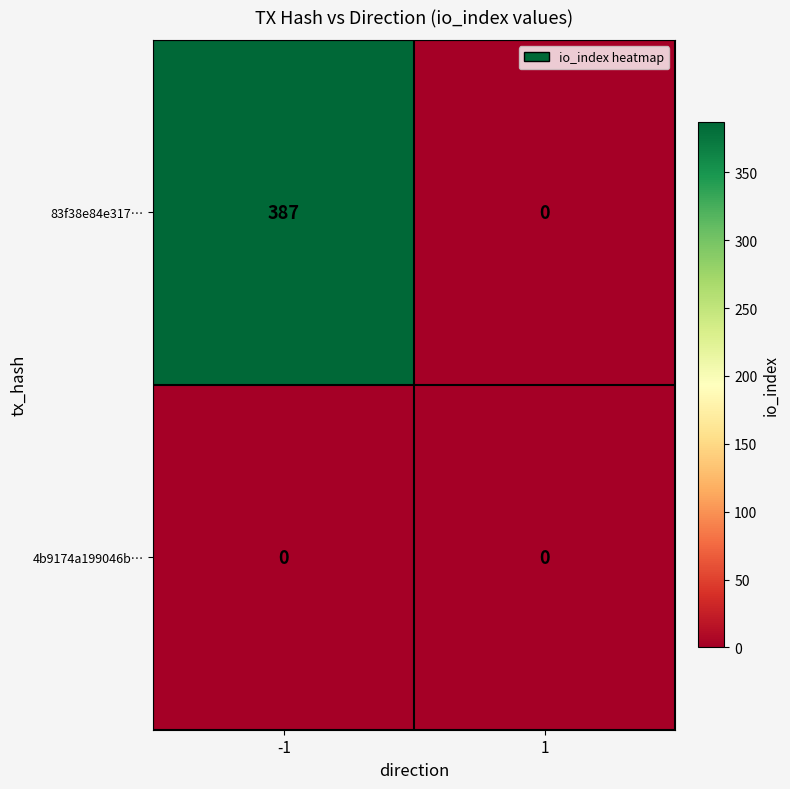

Which label corresponds to the largest value in the chart?

-1